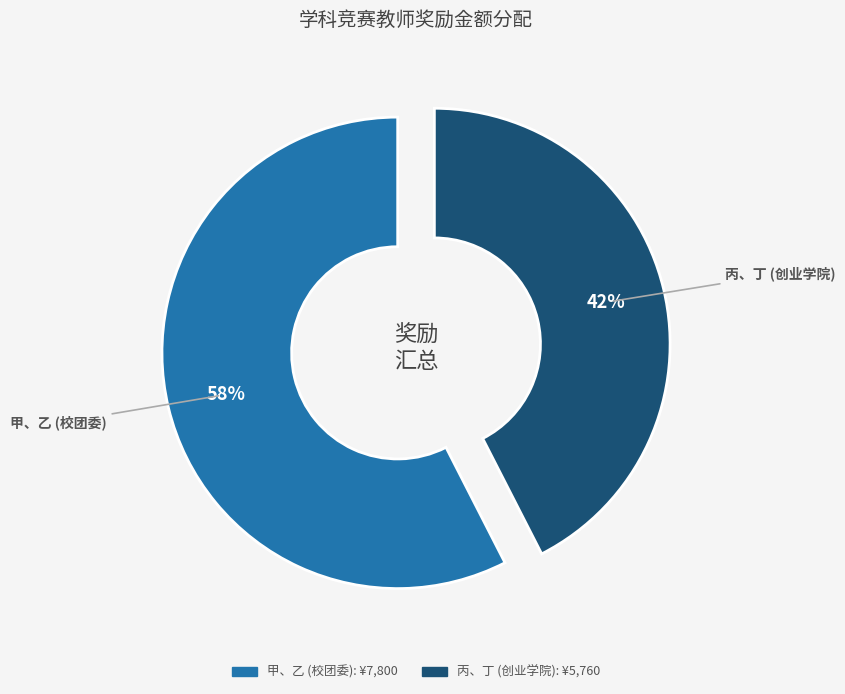

Does 丙、丁 (创业学院) account for over 50% of the chart?

No